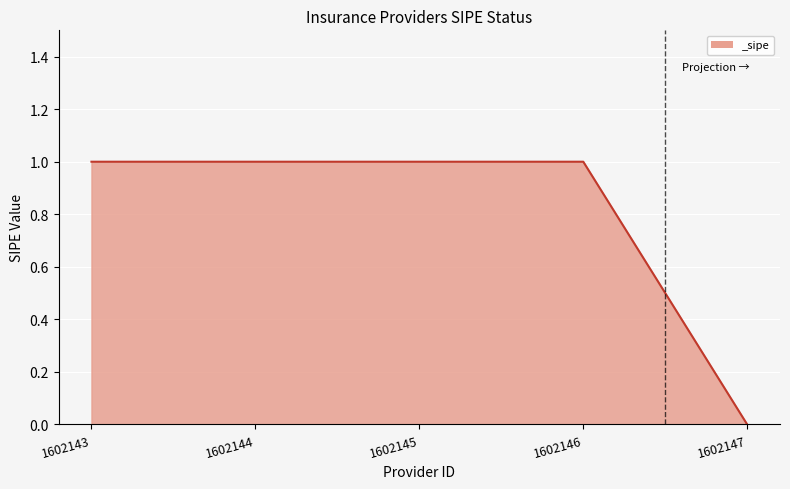

Reading left to right, list all the values displayed in this chart.

1602143=1	1602144=1	1602145=1	1602146=1	1602147=0